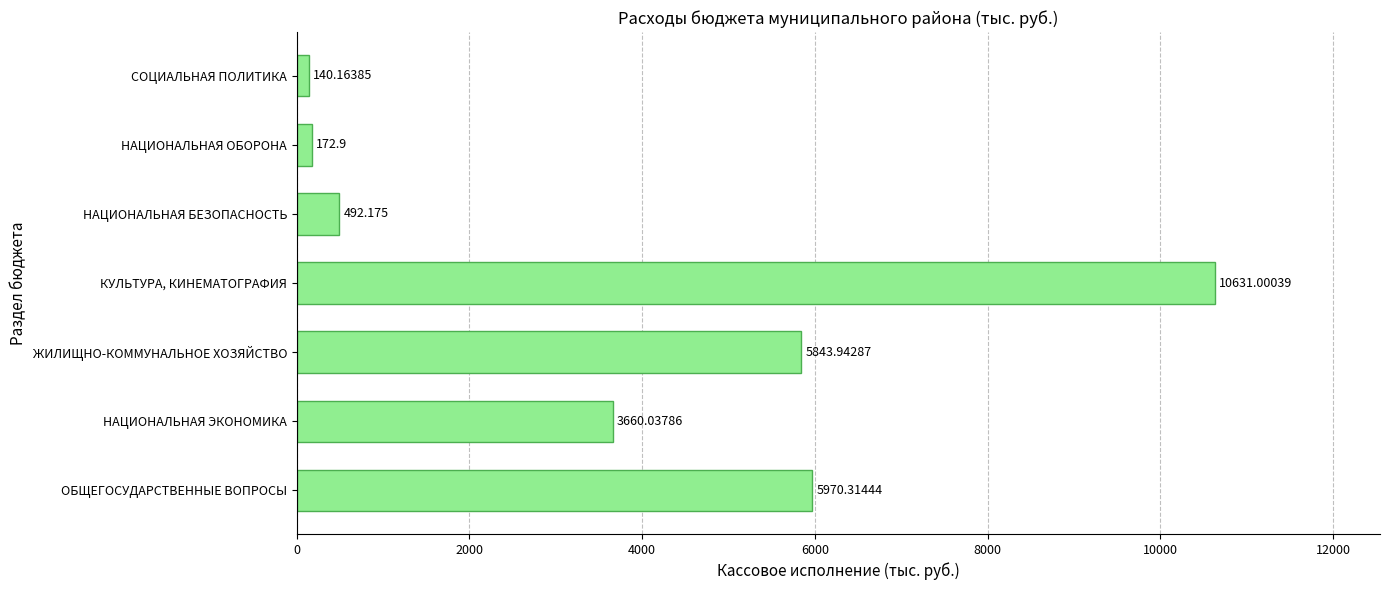

Which label corresponds to the smallest value in the chart?

СОЦИАЛЬНАЯ ПОЛИТИКА